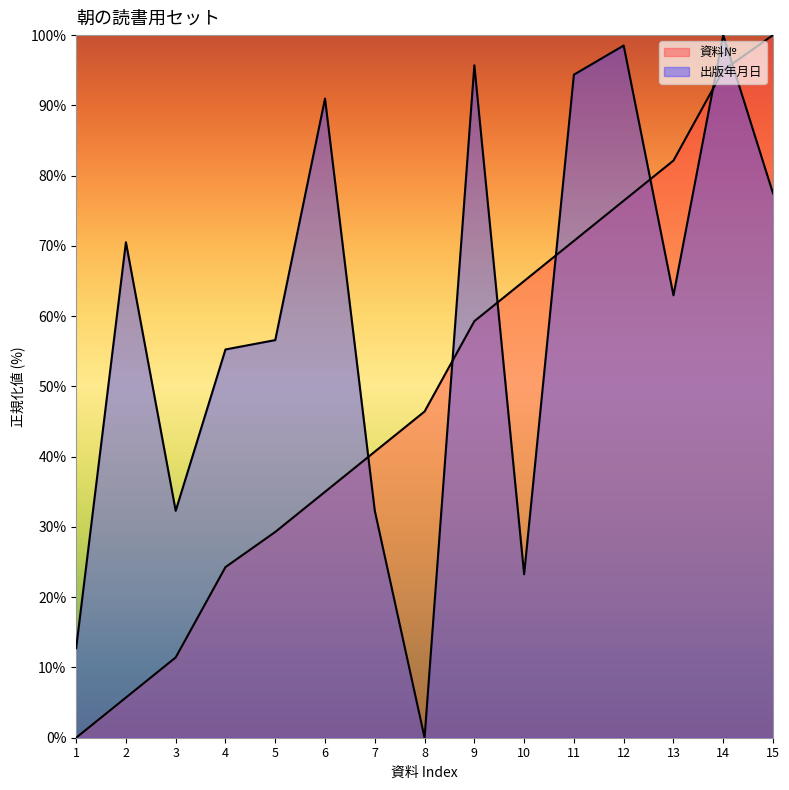

Reading right to left, extract all data points from this chart.

資料№: 100.0	95.0	82.1	76.4	70.7	65.0	59.3	46.4	40.7	35.0	29.3	24.3	11.4	5.7	0.0
出版年月日: 77.5	100.0	63.0	98.5	94.4	23.3	95.7	0.0	32.3	91.0	56.6	55.3	32.3	70.5	12.7